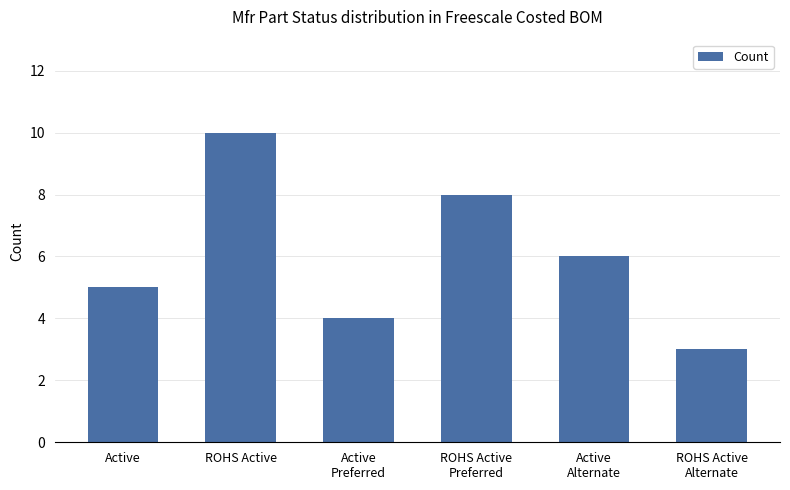

Are the bars grouped side by side (vs. stacked)?

No